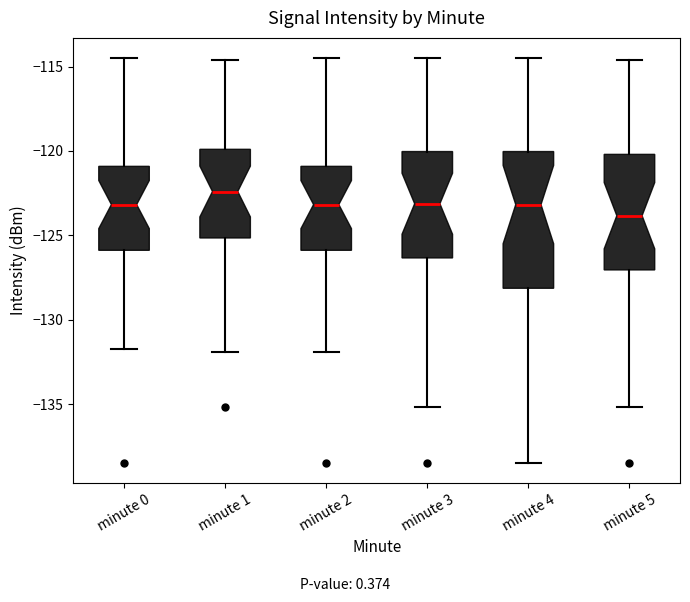

Reading left to right, transcribe this box plot: for each box, give where its median line is, the range the box spans, and where its two whiskers end, as read against the y-axis. The values are not printed on the chart, so give them approximately, as read against the axis.

minute 0: median -123.0, box -126.0 to -121.0, whiskers -131.5 to -114.5
minute 1: median -122.5, box -125.0 to -120.0, whiskers -132.0 to -114.5
minute 2: median -123.0, box -126.0 to -121.0, whiskers -132.0 to -114.5
minute 3: median -123.0, box -126.5 to -120.0, whiskers -135.0 to -114.5
minute 4: median -123.0, box -128.0 to -120.0, whiskers -138.5 to -114.5
minute 5: median -124.0, box -127.0 to -120.0, whiskers -135.0 to -114.5